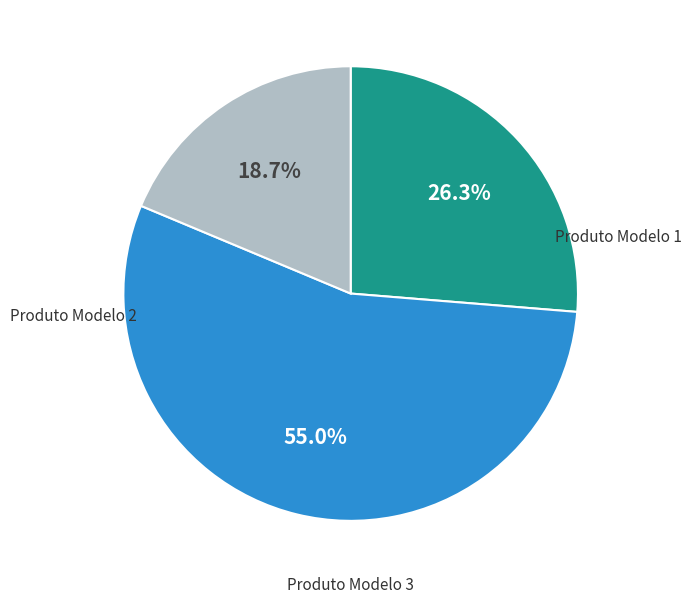

Does any single category account for the majority?

Yes